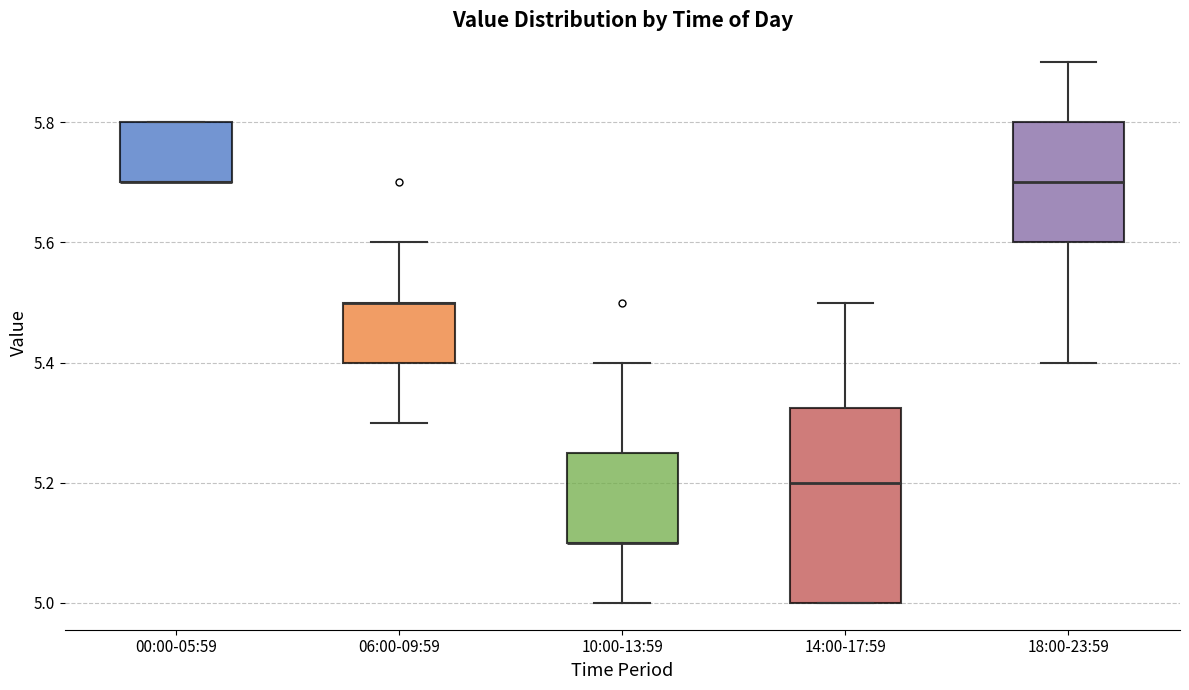

Reading left to right, transcribe this box plot: for each box, give where its median line is, the range the box spans, and where its two whiskers end, as read against the y-axis. The values are not printed on the chart, so give them approximately, as read against the axis.

00:00-05:59: median 5.70 (drawn on the box's lower edge), box 5.70 to 5.80, whiskers 5.70 to 5.80
06:00-09:59: median 5.50 (drawn on the box's upper edge), box 5.40 to 5.50, whiskers 5.30 to 5.60
10:00-13:59: median 5.10 (drawn on the box's lower edge), box 5.10 to 5.26, whiskers 5.00 to 5.40
14:00-17:59: median 5.20, box 5.00 to 5.32, whiskers 5.00 to 5.50
18:00-23:59: median 5.70, box 5.60 to 5.80, whiskers 5.40 to 5.90